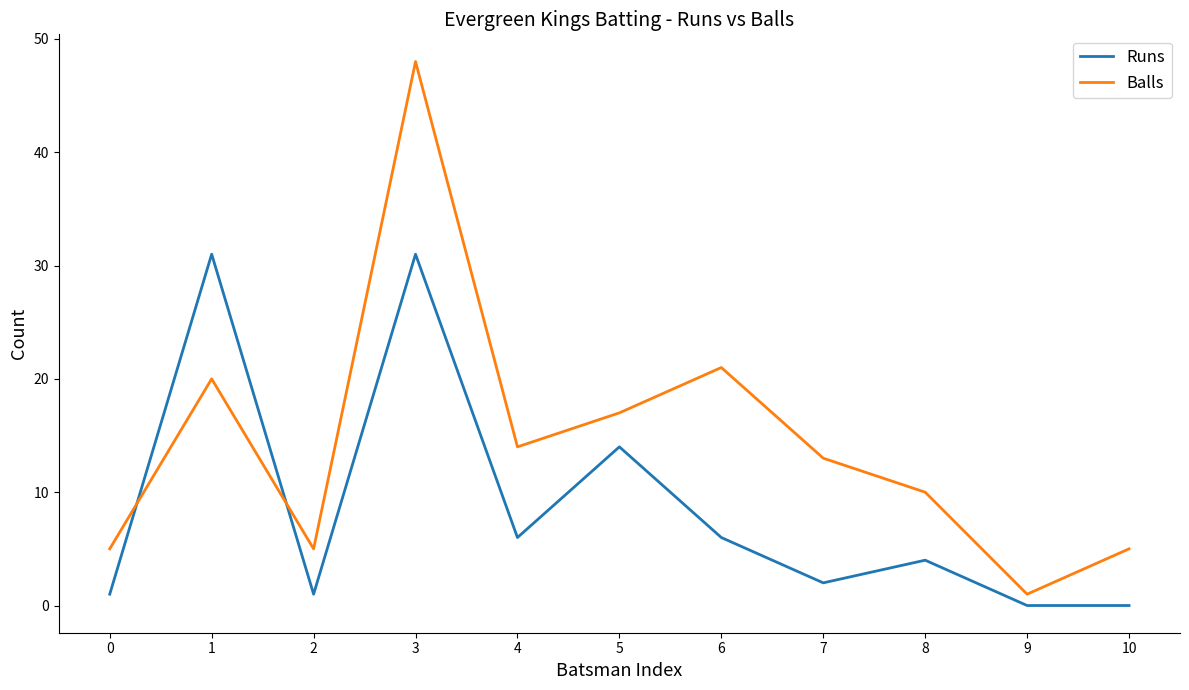

How many interior local peaks does the Balls series have?

3